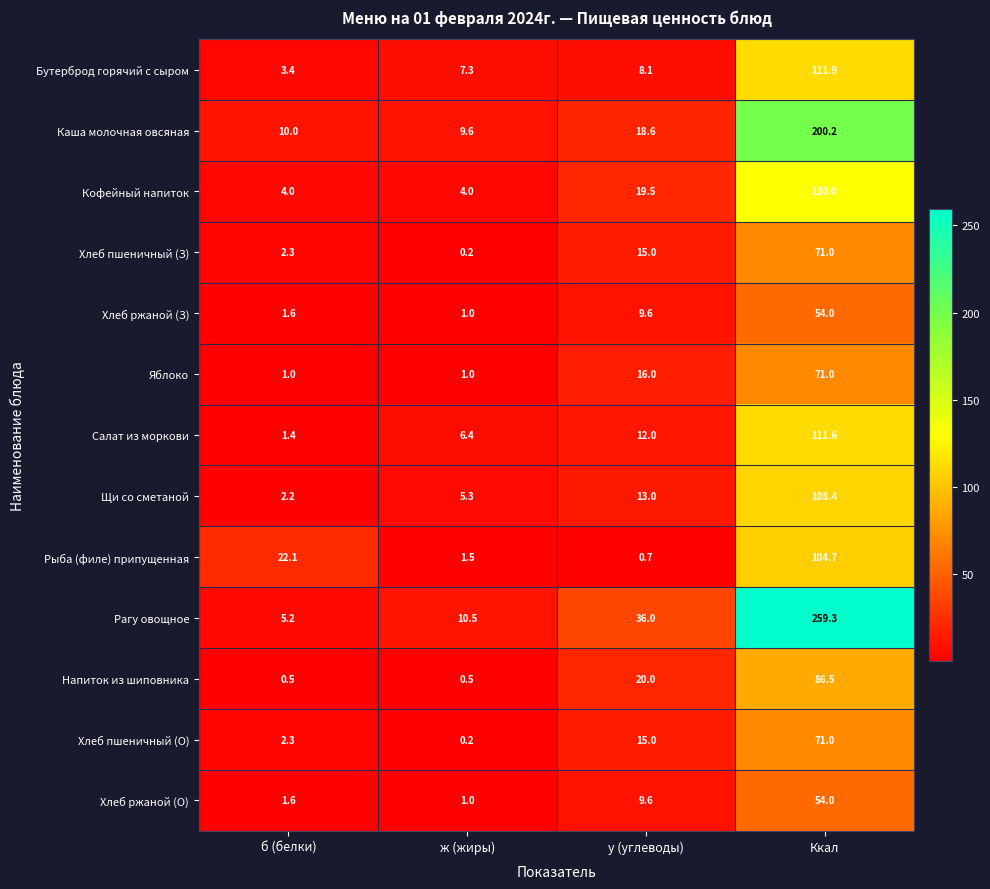

How many data points in Бутерброд горячий с сыром are less than 8?

2